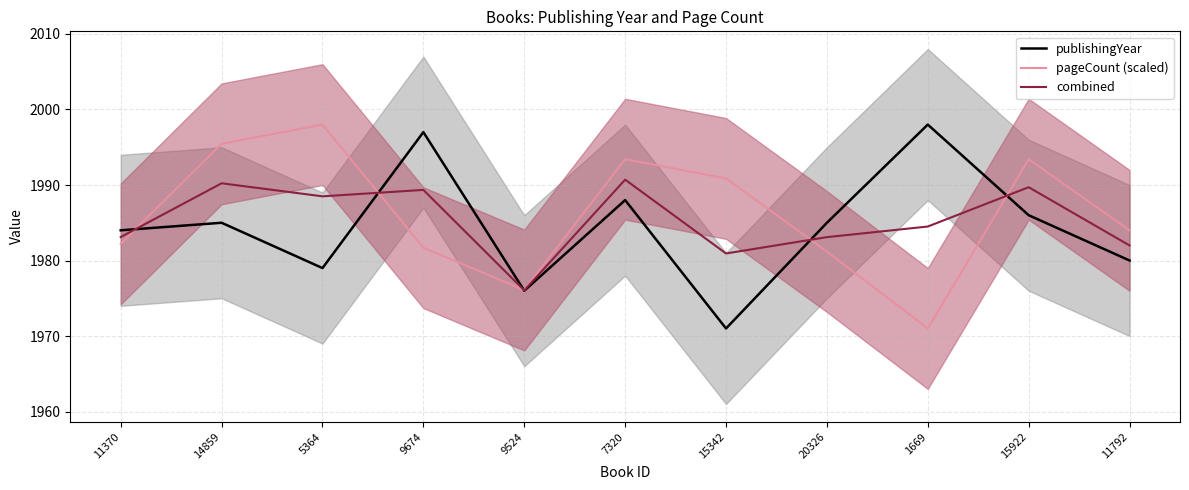

Between which two adjacent categories do combined and pageCount (scaled) first intersect?

11370 and 14859